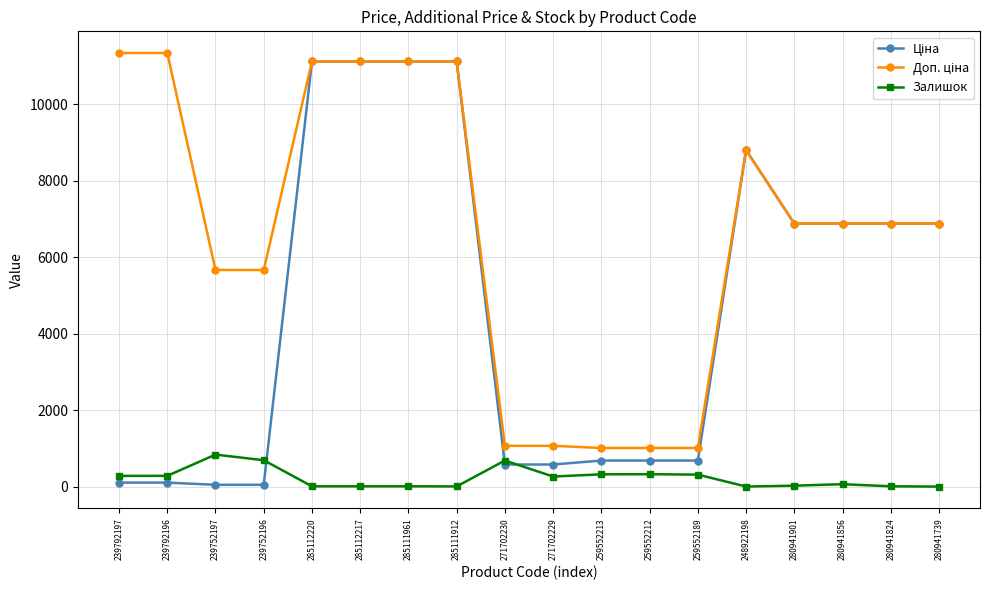

What is the spread (max minus min) of values at 271702229?

802.5